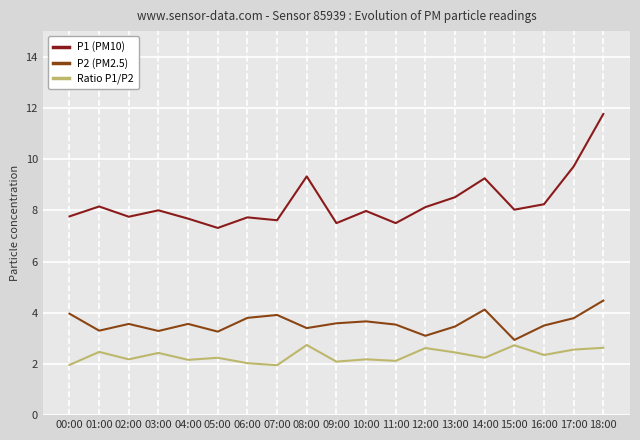

Which series has the widest spread of values?

P1 (PM10)